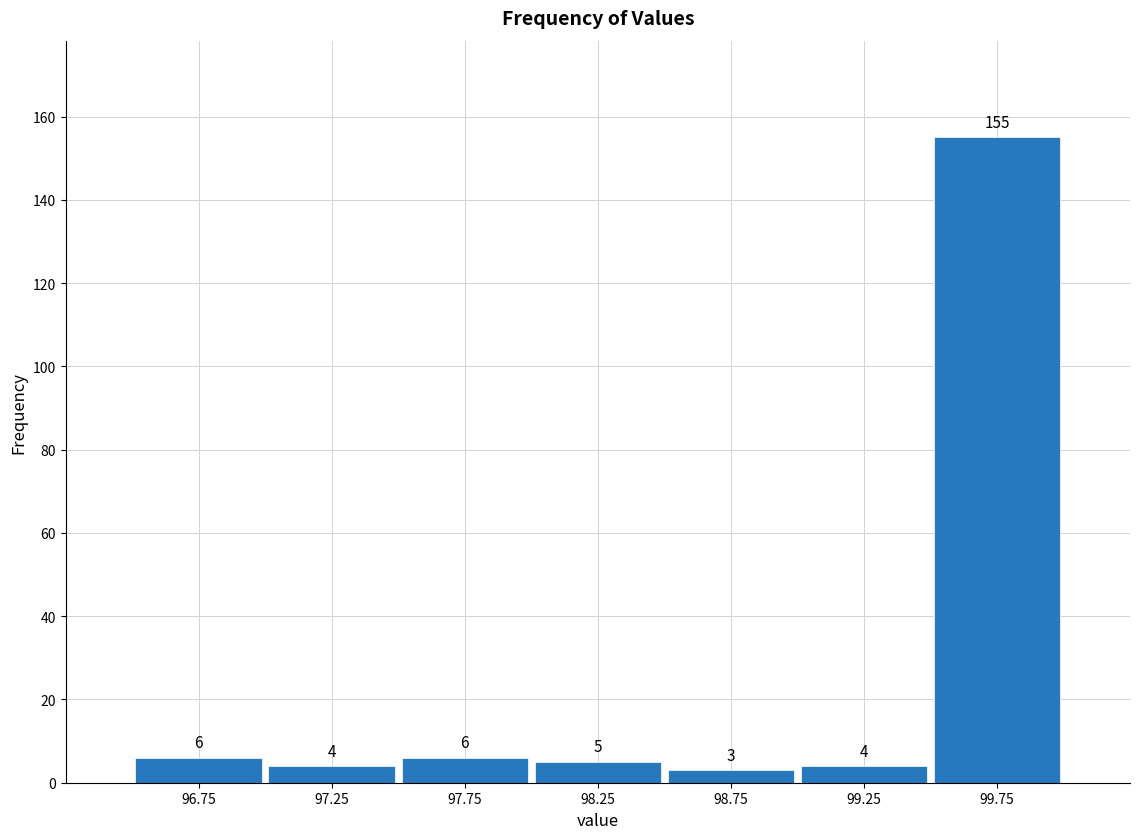

Over which range of the x-axis is the bar tallest?

99.5 to 100.0